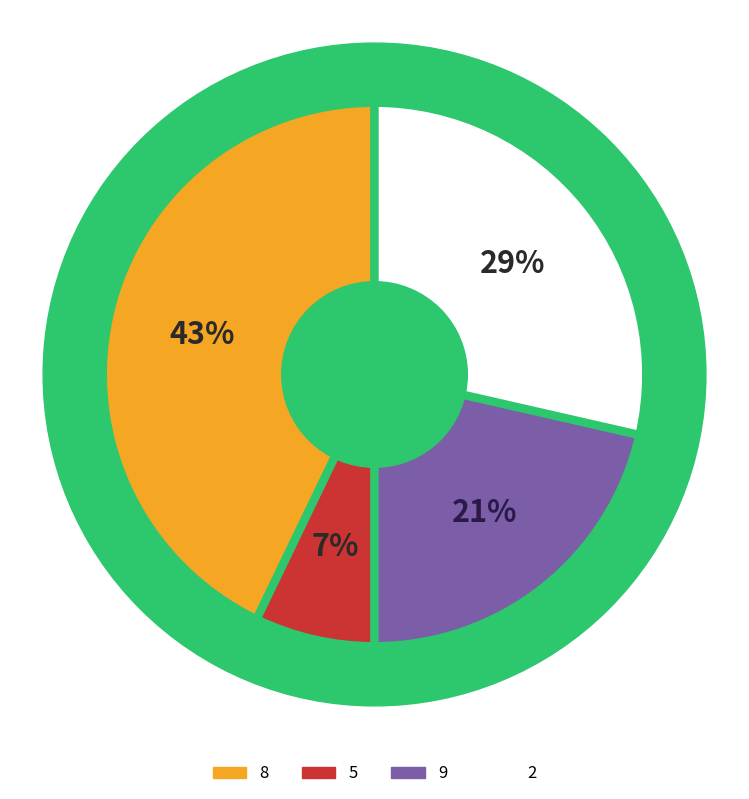

How much of the chart is everything except 9?

78.6%